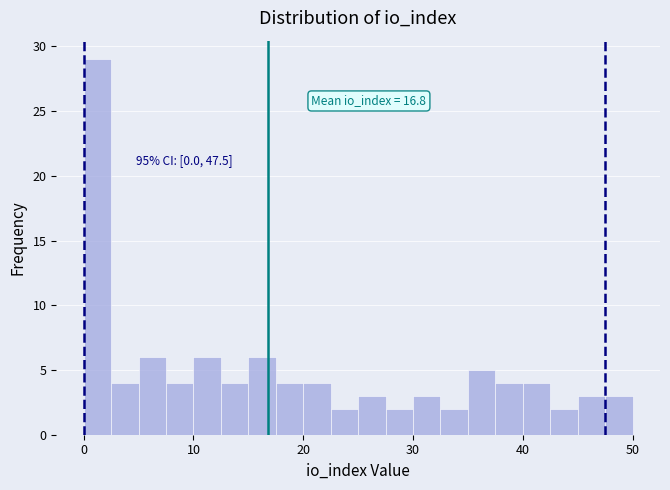

Read against the x-axis, roughly where is the centre of the tallest bar?

1